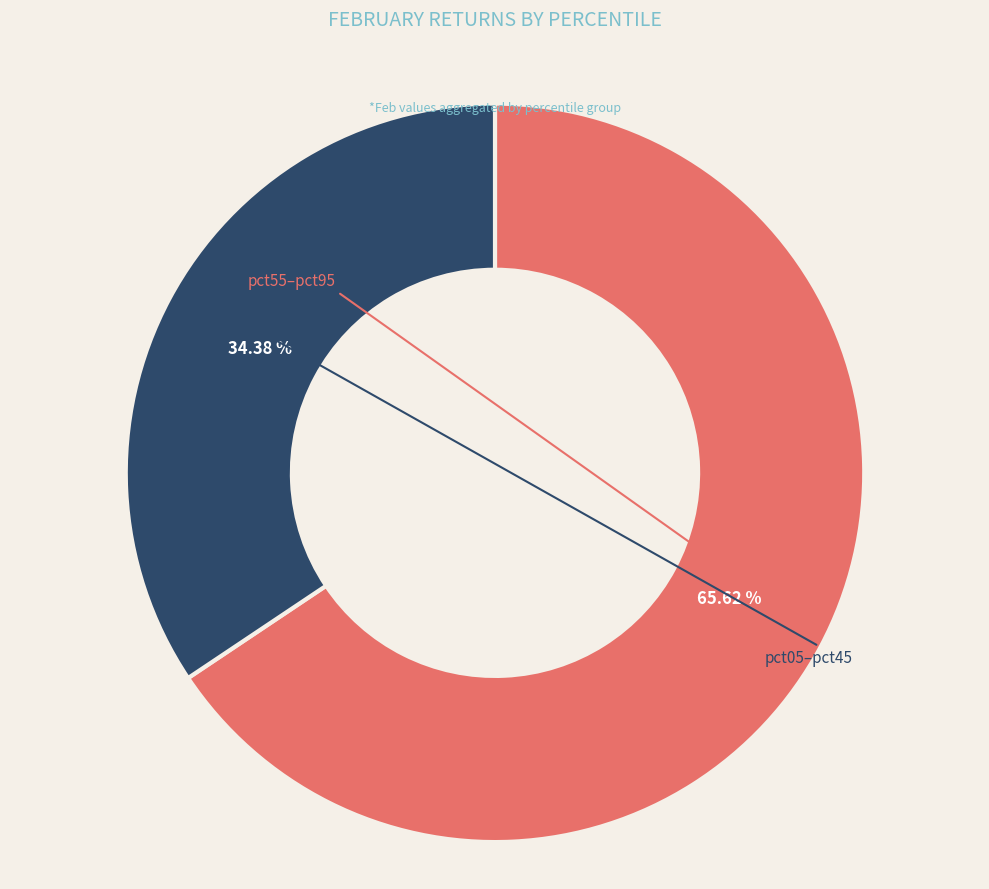

How many slices are in this pie chart?

2